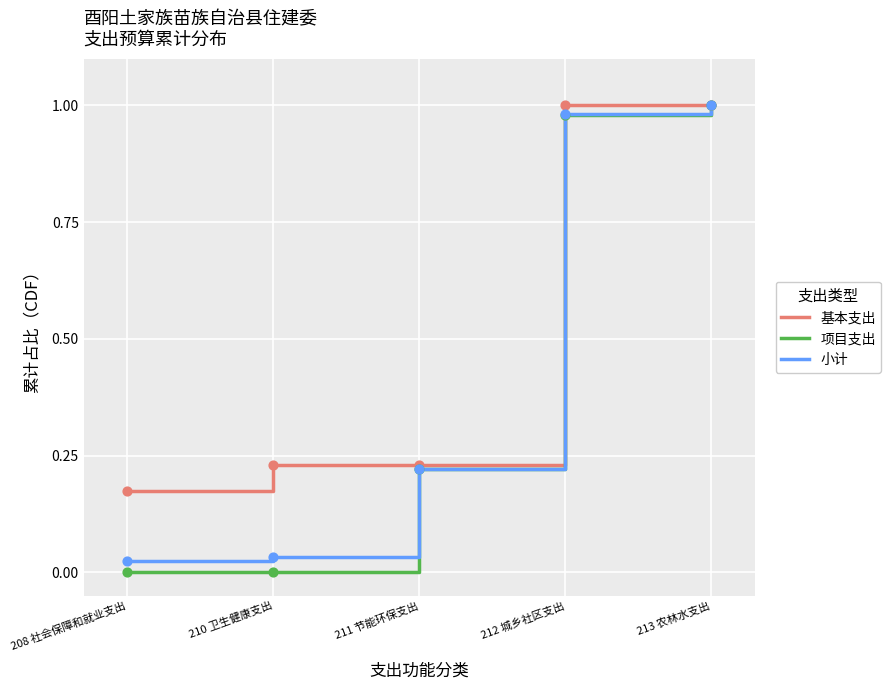

Is the value of 项目支出 at 210 卫生健康支出 greater than the value of 小计 at 210 卫生健康支出?

No